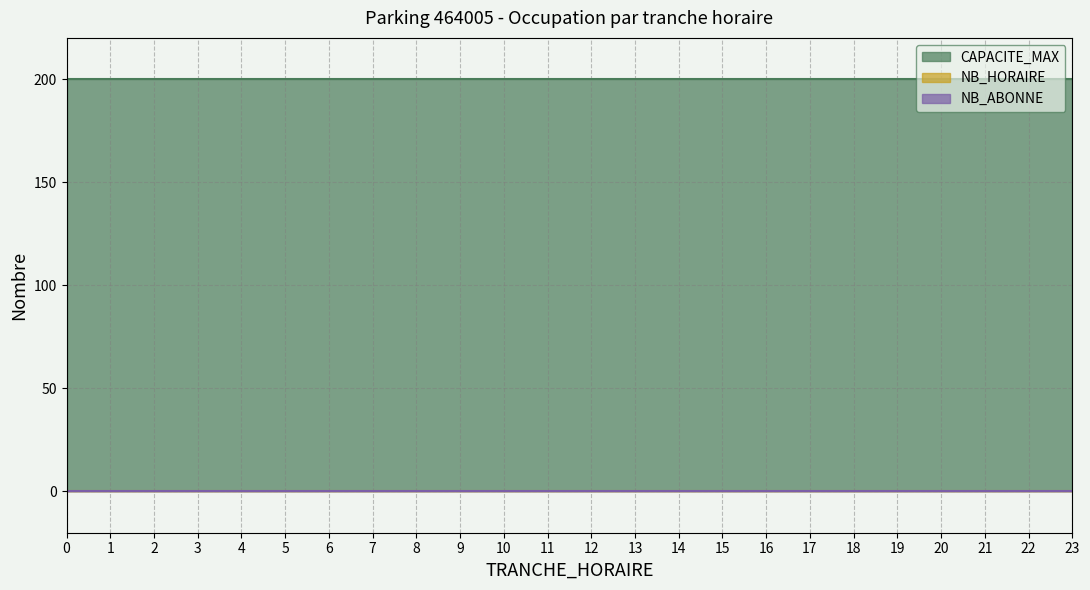

Rank the series at 3 from highest to lowest value.

CAPACITE_MAX, NB_HORAIRE, NB_ABONNE